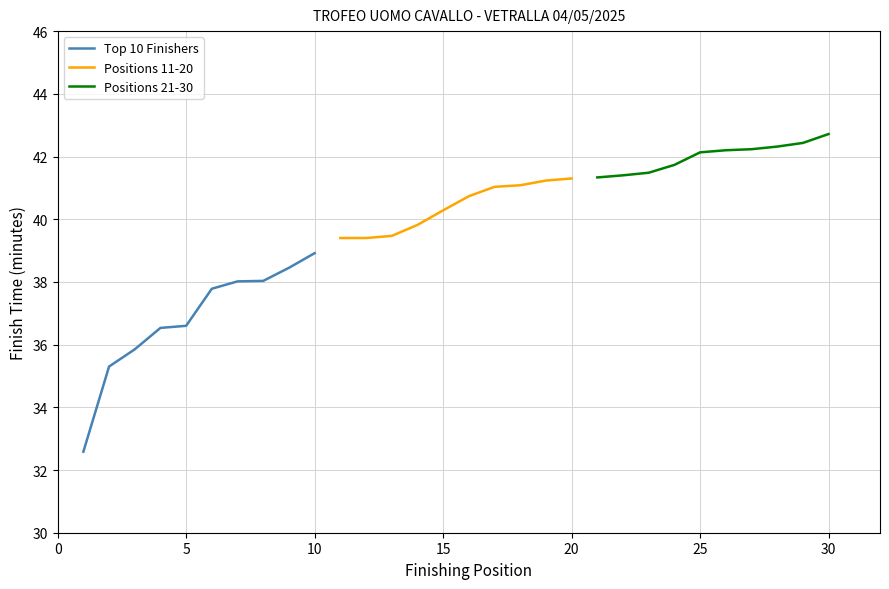

Rank the series by their maximum value, from highest to lowest.

Positions 21-30, Positions 11-20, Top 10 Finishers